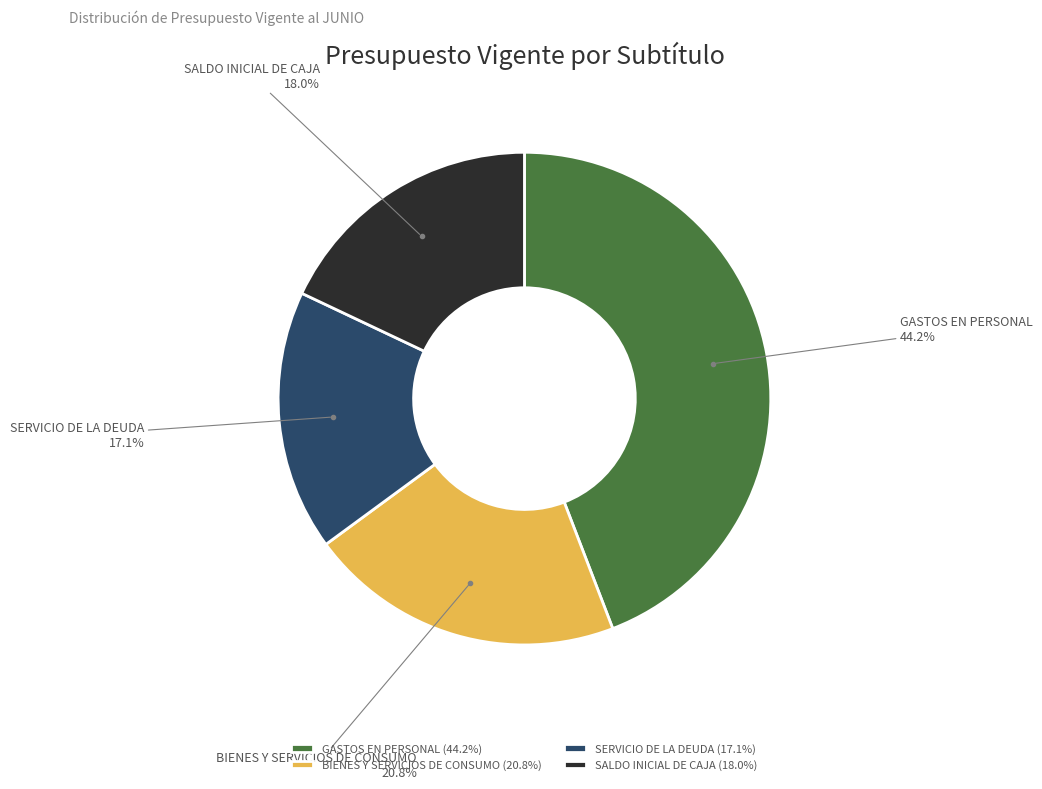

To the nearest percent, what portion does SALDO INICIAL DE CAJA represent?

18%